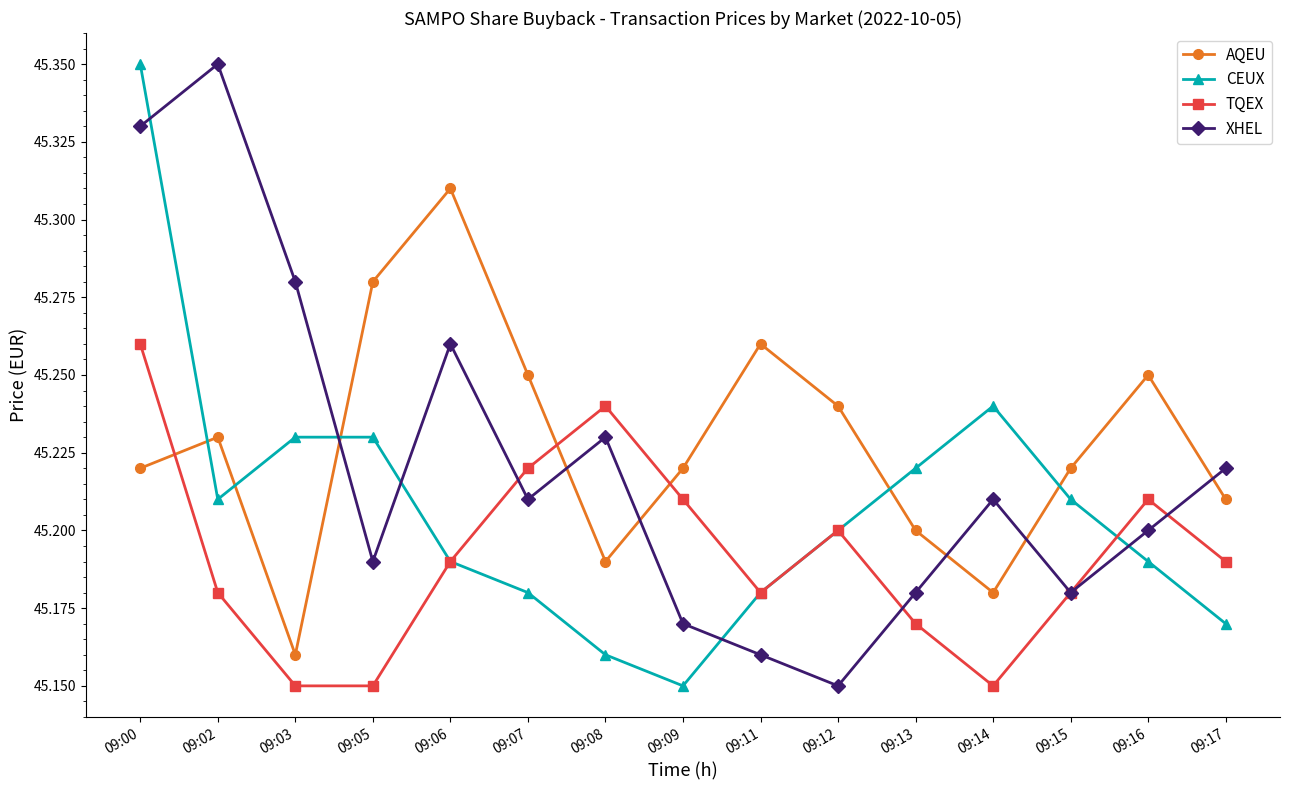

At how many categories does at least one series exceed 45?

15